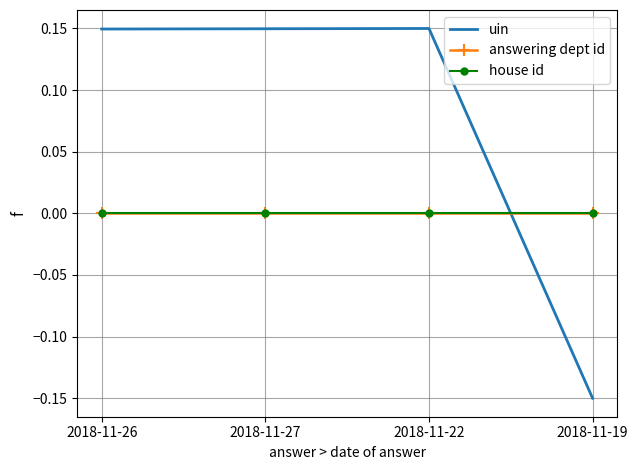

True or false: answering dept id has more than 2 interior local peaks.

False